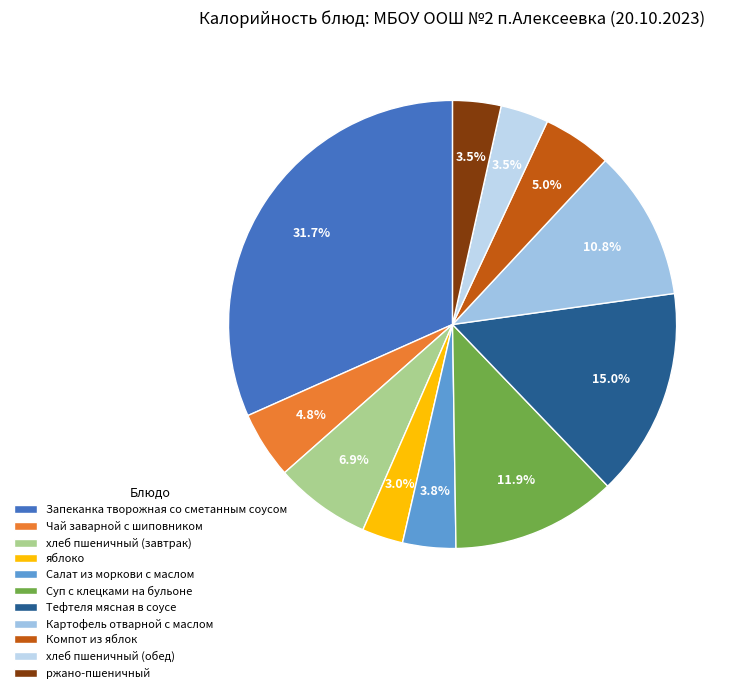

True or false: Запеканка творожная со сметанным соусом accounts for 46% of the total.

False